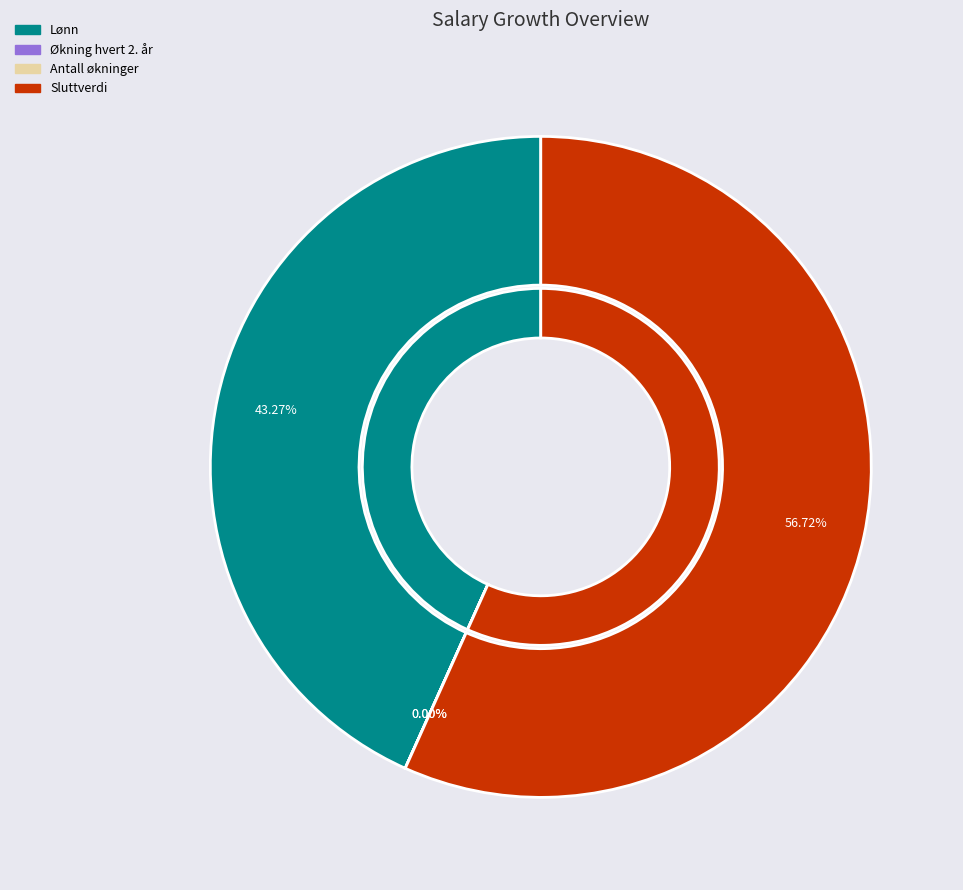

How many slices are in this pie chart?

4